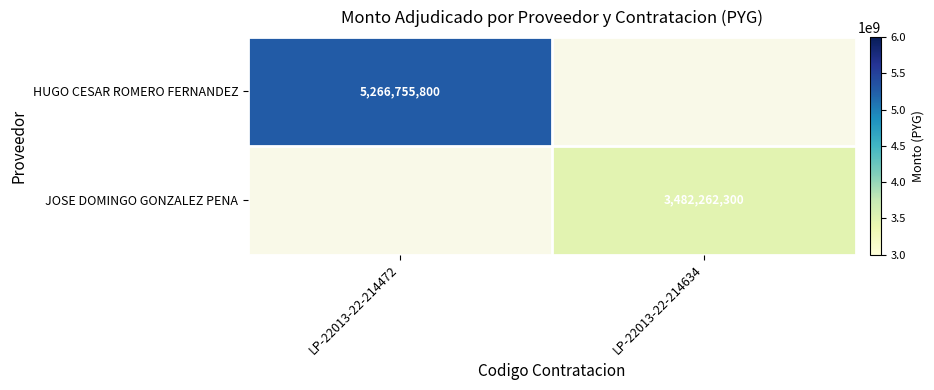

The value of JOSE DOMINGO GONZALEZ PENA at LP-22013-22-214634 is 3482262300. True or false?

True